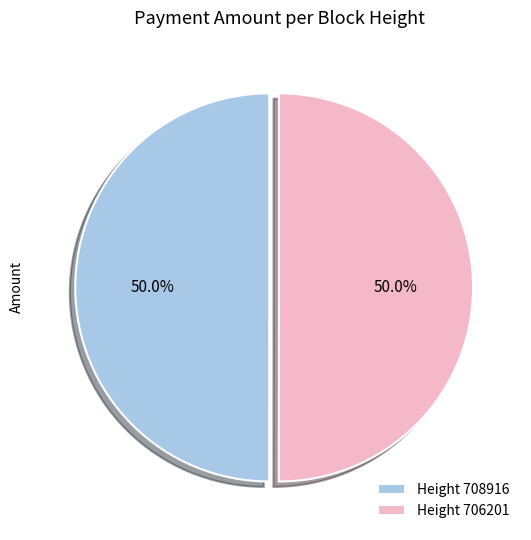

How many segments does this pie chart have?

2